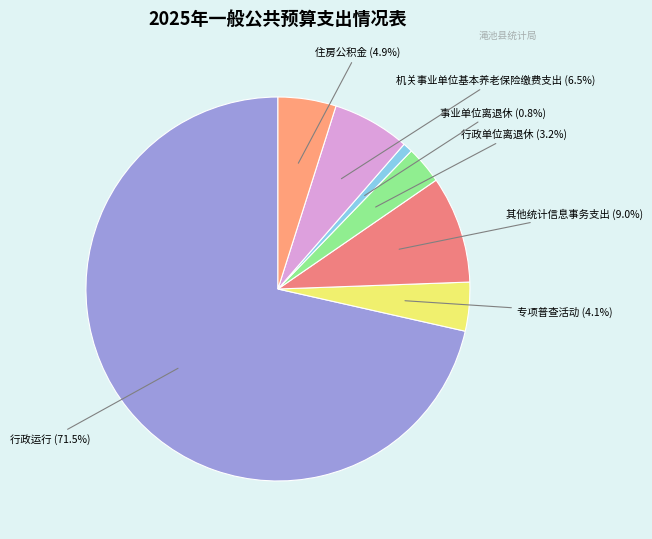

How many slices are in this pie chart?

7